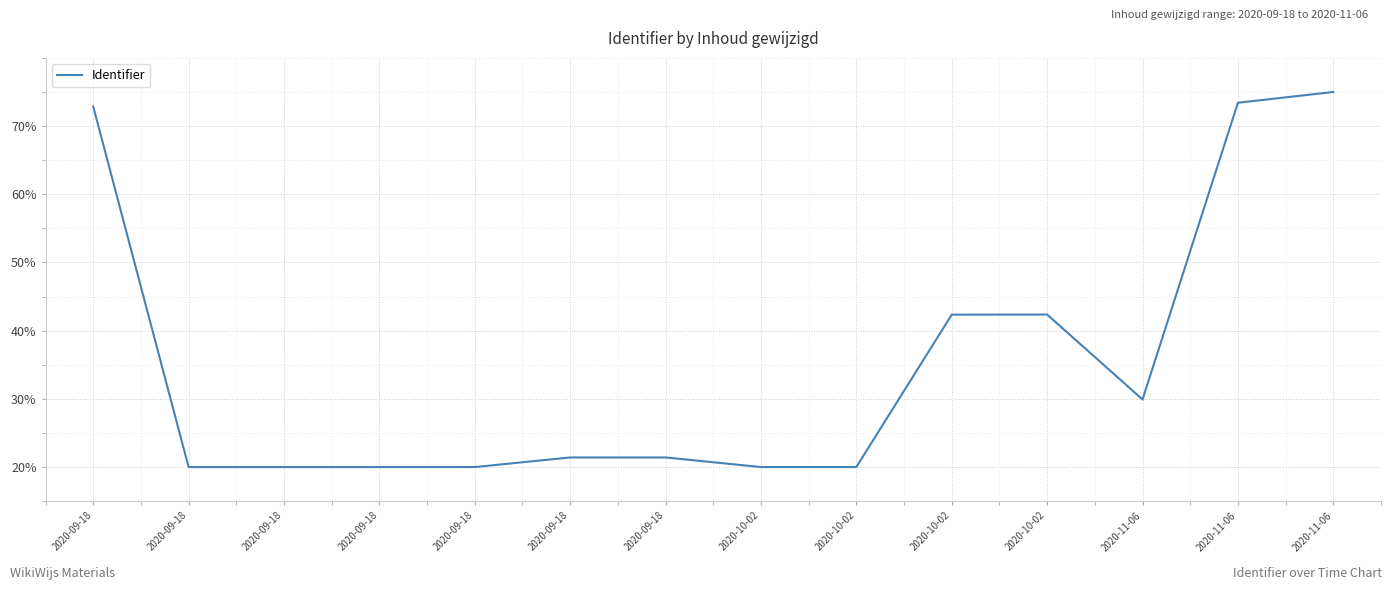

Is it true that the value at 2020-09-18 is 20.0?

True